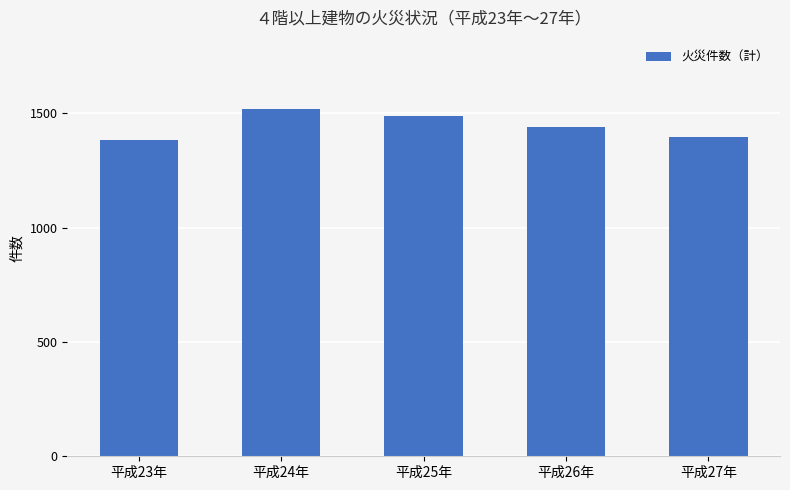

Which category has the highest value across all series?

平成24年